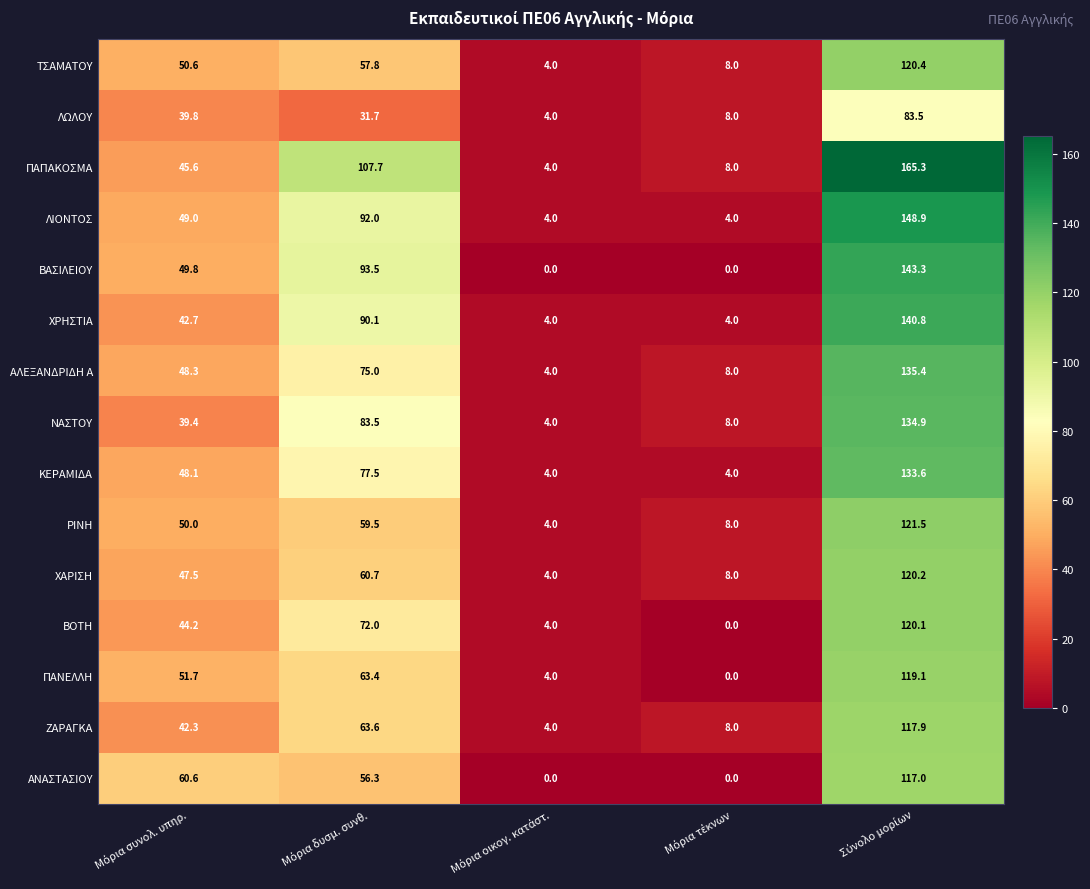

What is the maximum value for ΑΝΑΣΤΑΣΙΟΥ?

117.0